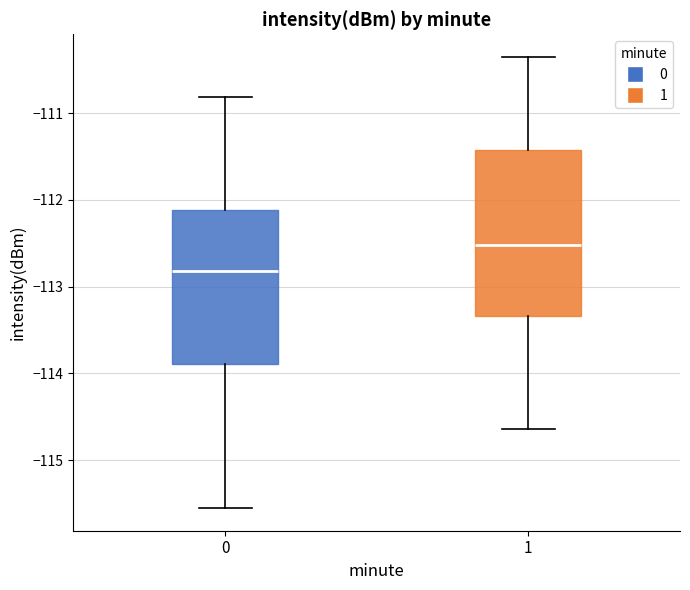

Where does the lower whisker of the box at x = 0 end on the y-axis? The values are not printed on the chart, so give them approximately, as read against the axis.

-115.6